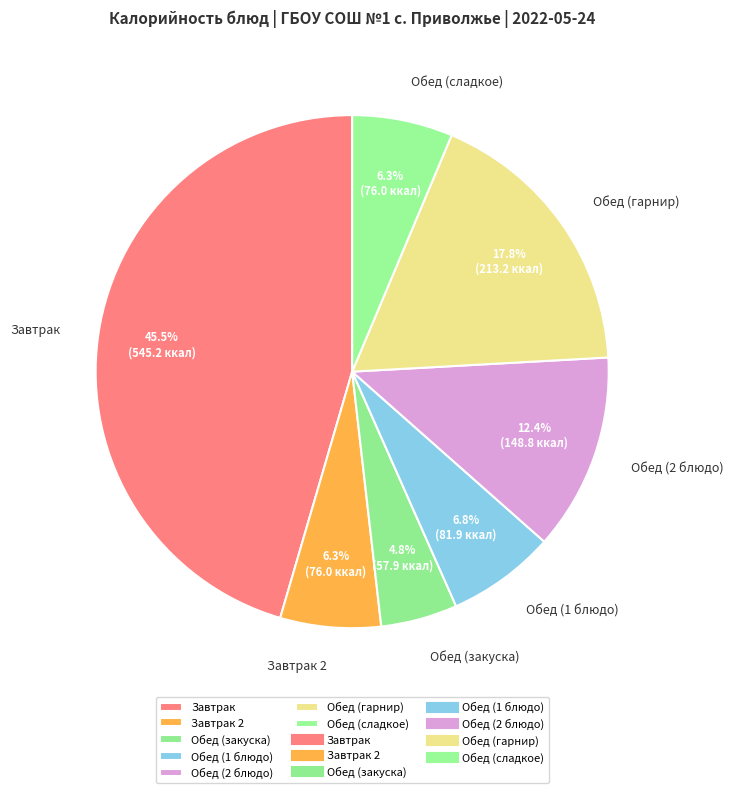

What is the smallest slice in the pie chart?

Обед (закуска)